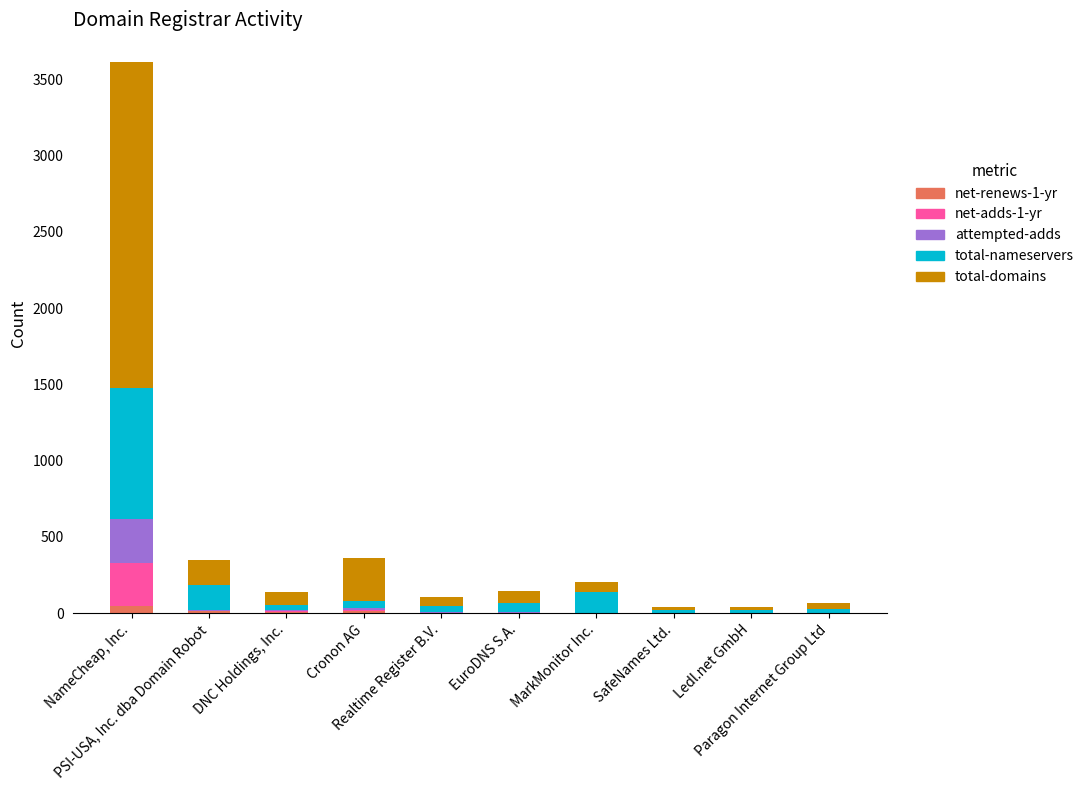

What are all the series names shown in the legend?

net-renews-1-yr, net-adds-1-yr, attempted-adds, total-nameservers, total-domains